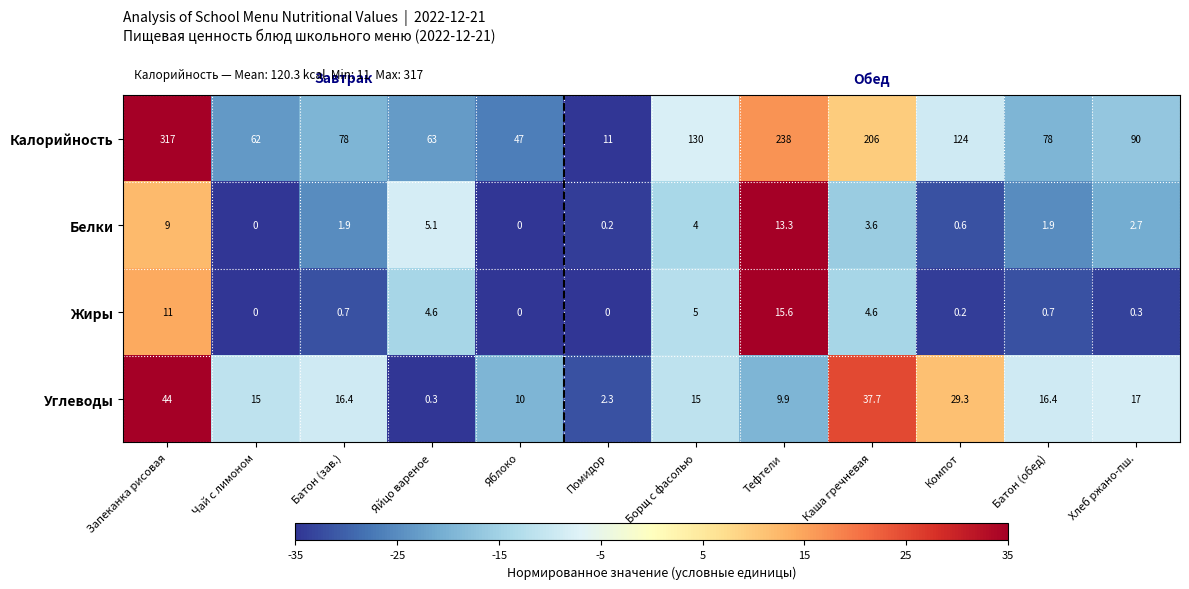

The Углеводы series shows 15.0 at Чай с лимоном. True or false?

True